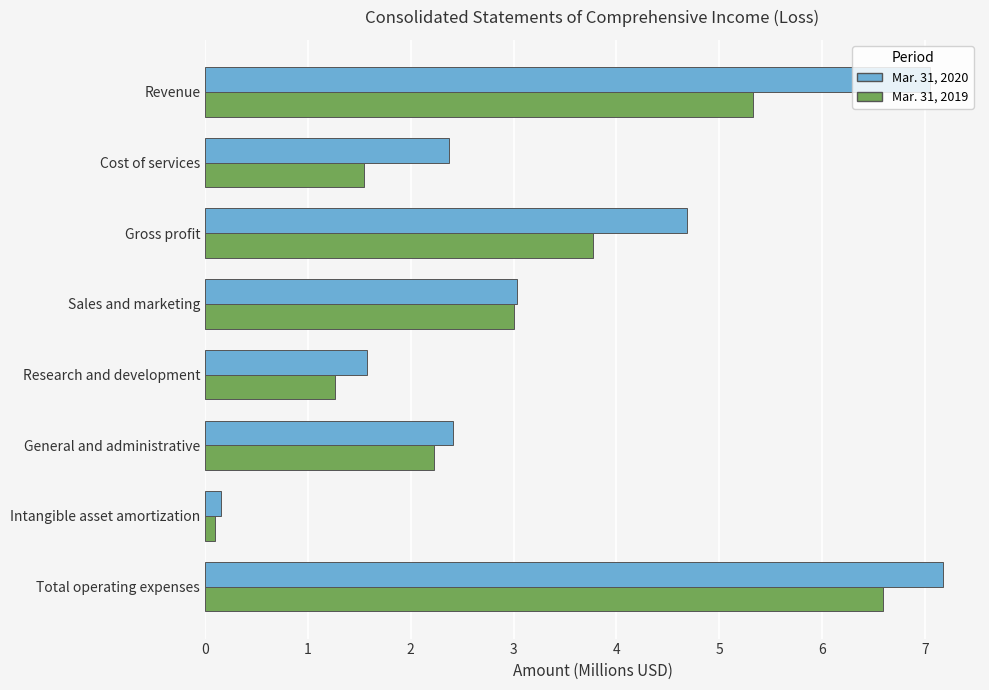

The value of Mar. 31, 2019 at Research and development is 0.7. True or false?

False